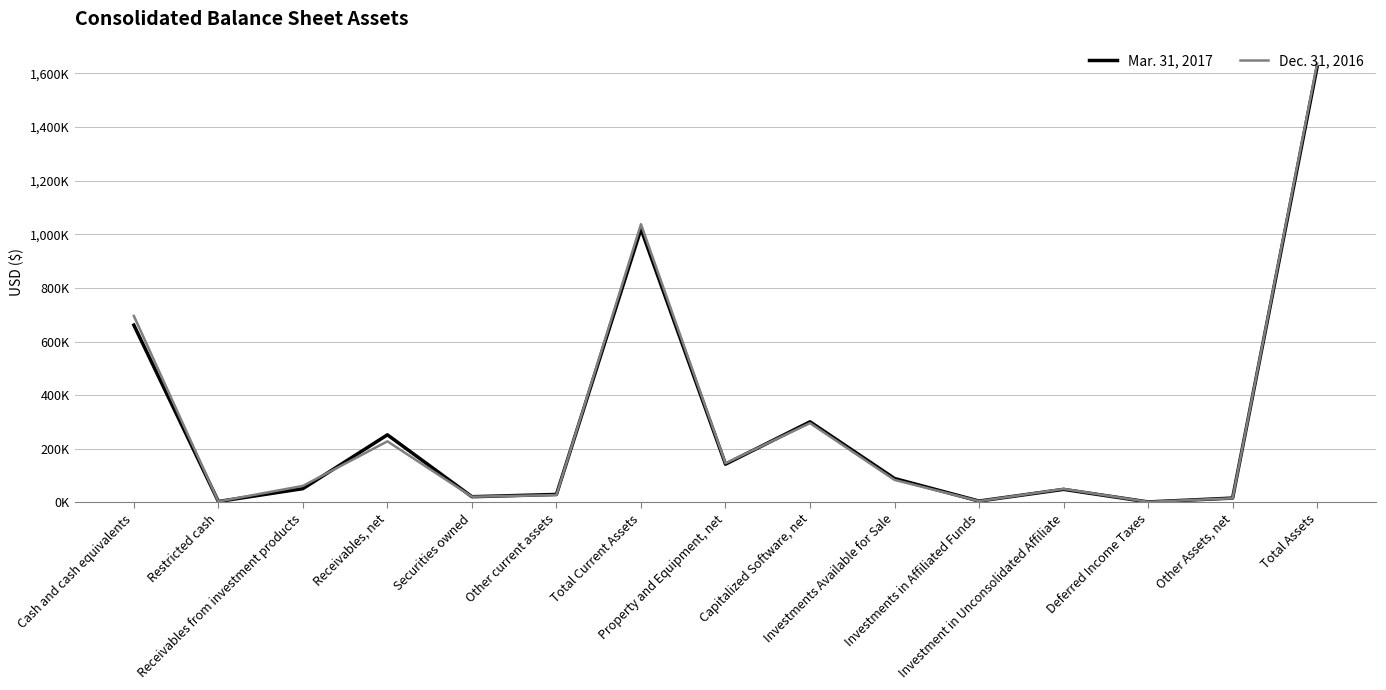

What are all the series names shown in the legend?

Mar. 31, 2017, Dec. 31, 2016